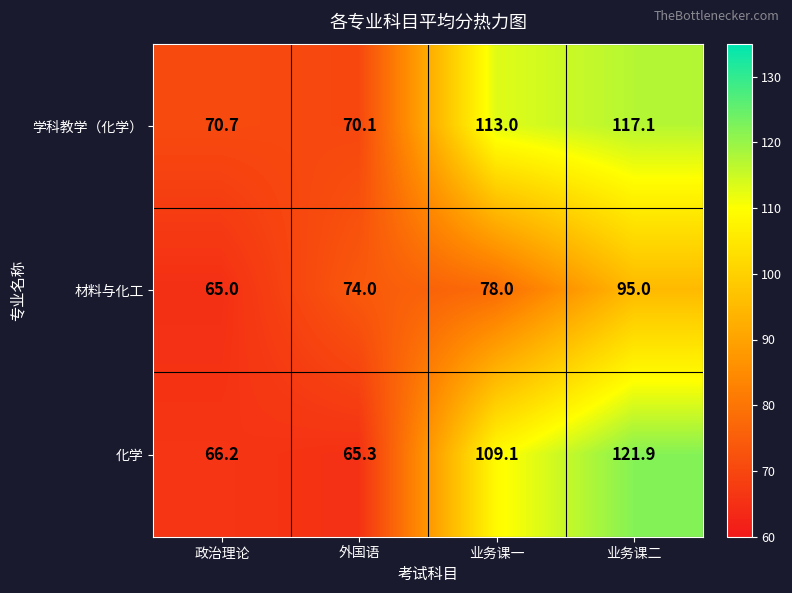

What is the sum of the 材料与化工 values at 政治理论 and 业务课二?

160.0